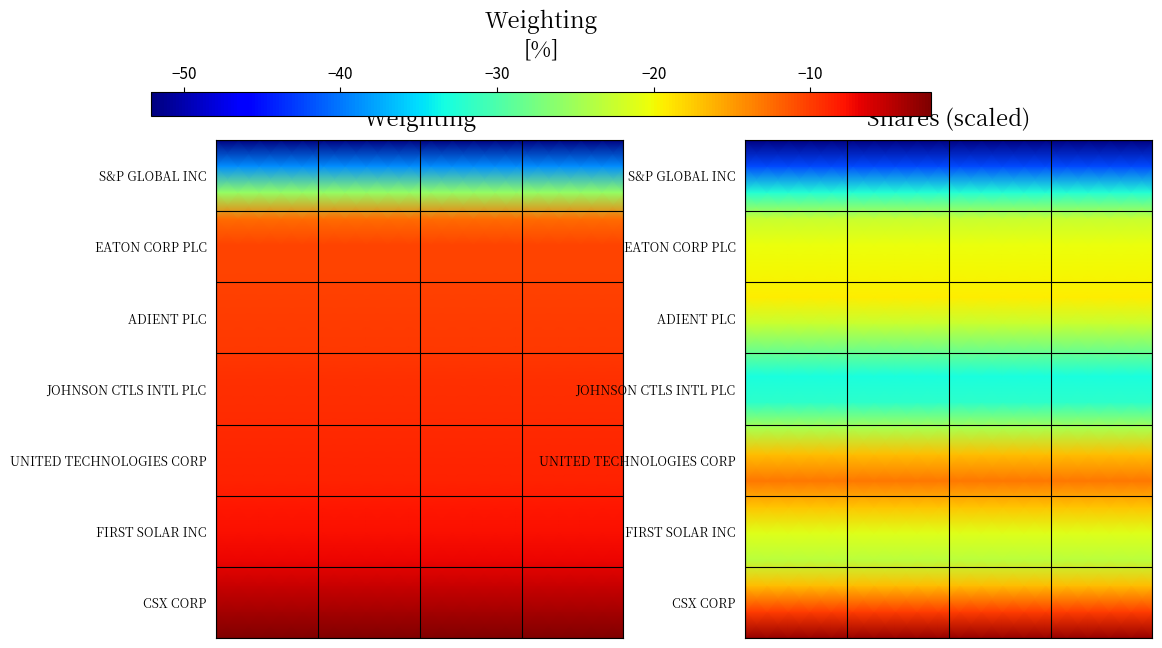

What is the maximum value shown in the chart?

-3.3